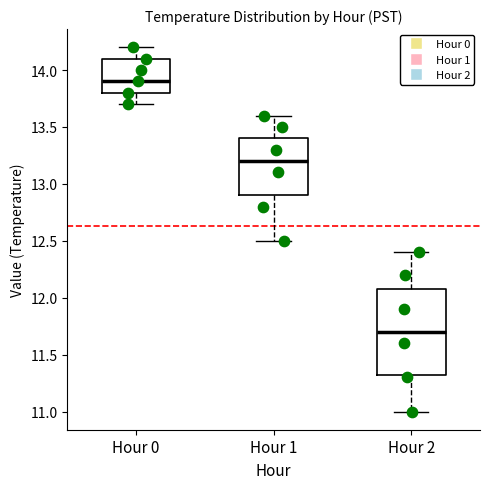

Which box has the highest median line?

Hour 0